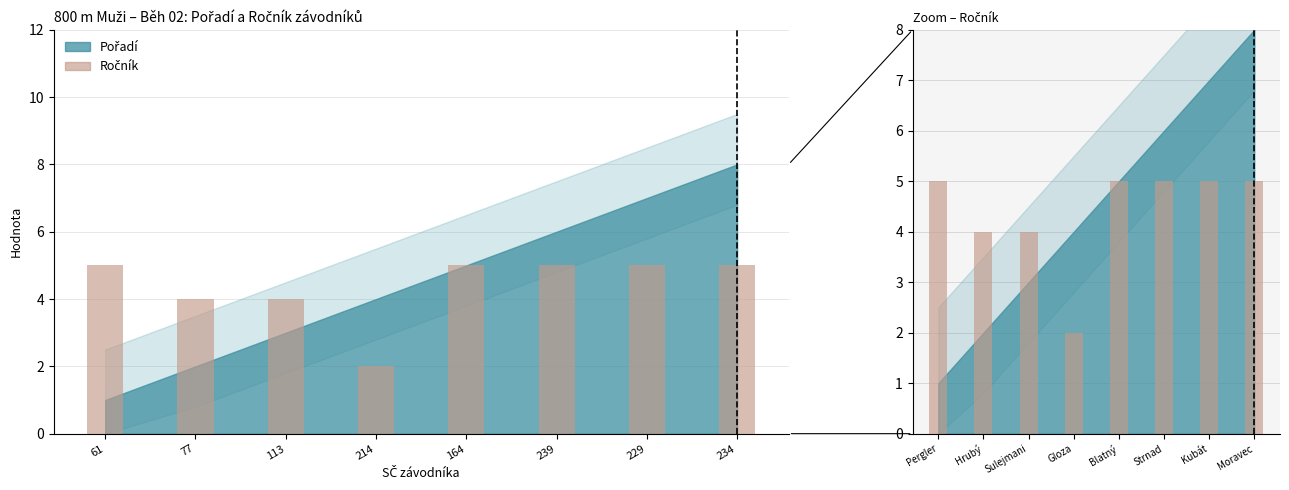

Rank the categories by value from highest to lowest.

Pergler, Blatný, Strnad, Kubát, Moravec, Hrubý, Sulejmani, Gloza